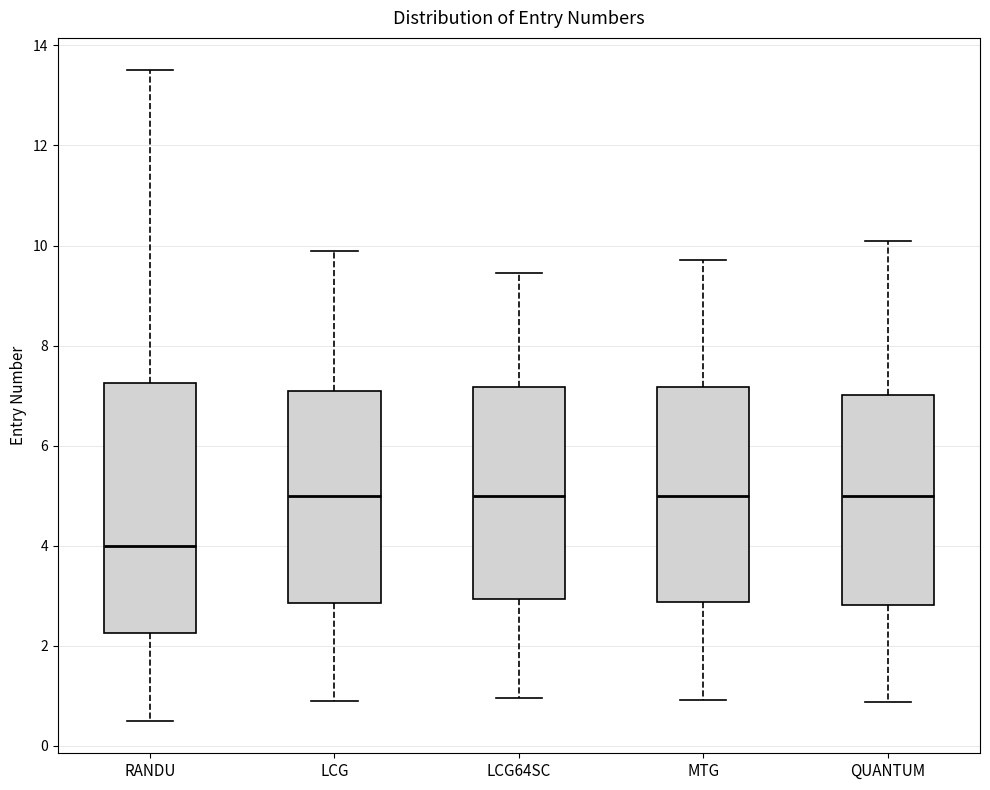

Reading left to right, read every box against the y-axis: the position of its median line, the range the box covers, and the ends of its whiskers. The values are not printed on the chart, so give them approximately, as read against the axis.

RANDU: median 4.0, box 2.2 to 7.2, whiskers 0.6 to 13.6
LCG: median 5.0, box 2.8 to 7.2, whiskers 1.0 to 10.0
LCG64SC: median 5.0, box 3.0 to 7.2, whiskers 1.0 to 9.4
MTG: median 5.0, box 2.8 to 7.2, whiskers 1.0 to 9.8
QUANTUM: median 5.0, box 2.8 to 7.0, whiskers 0.8 to 10.0